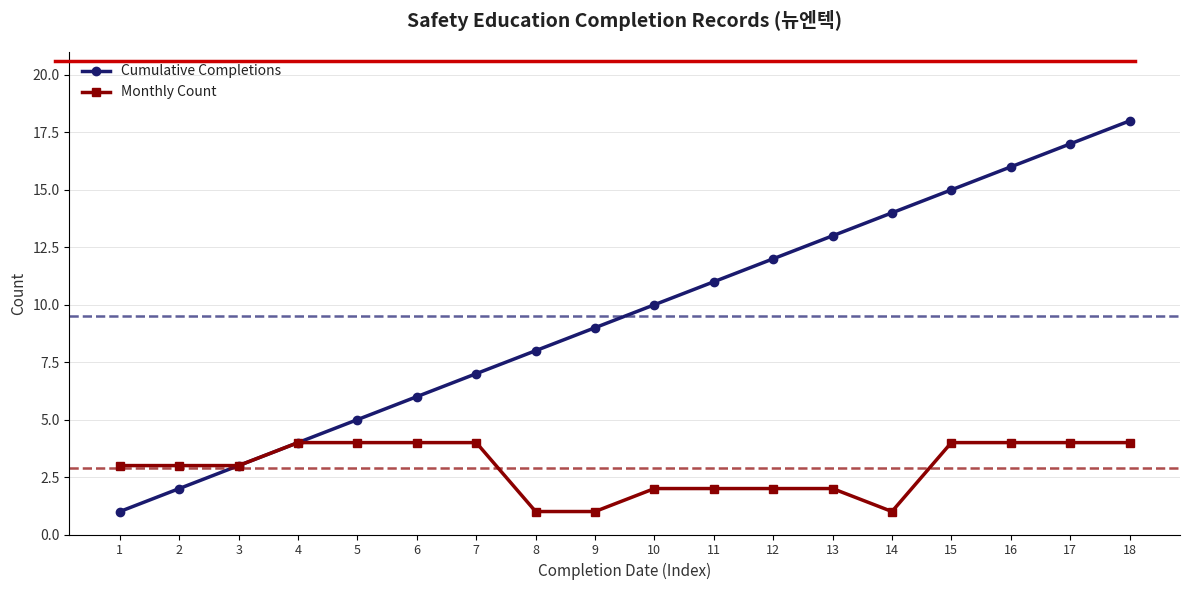

Between 7 and 8, which series saw the biggest shift?

Monthly Count